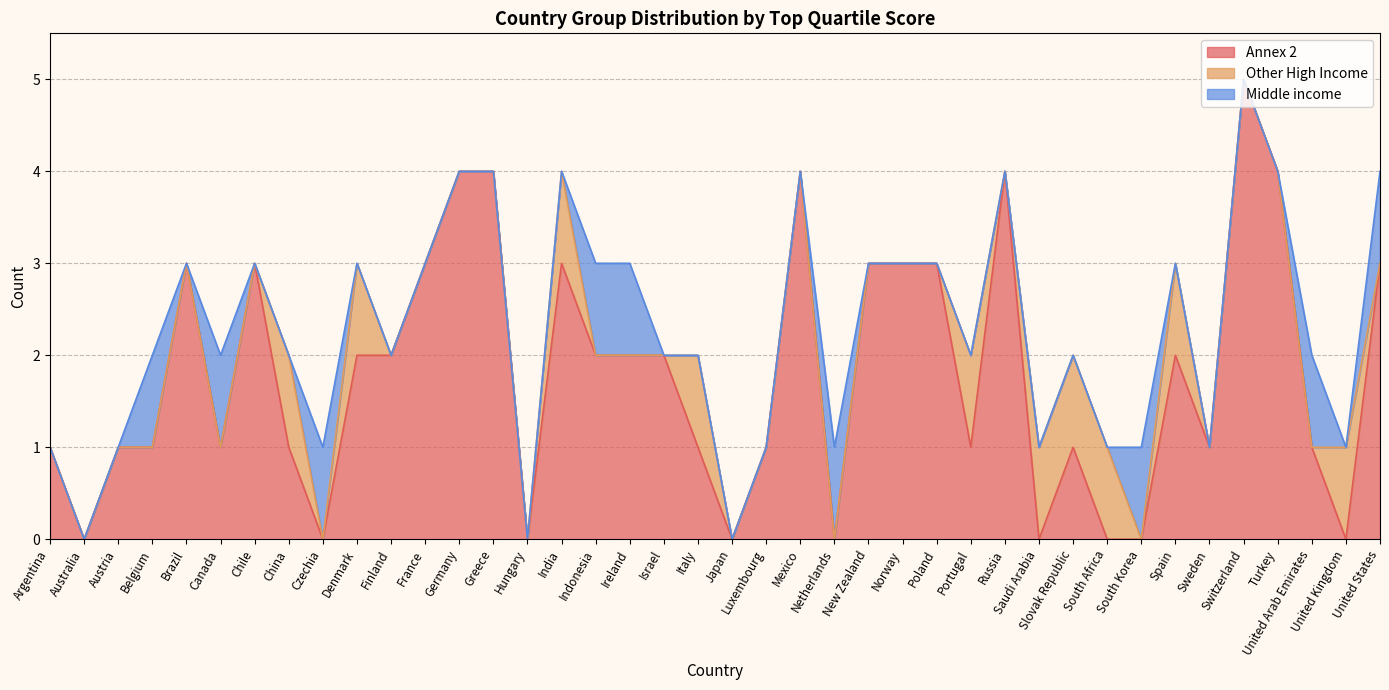

Reading left to right, list all the values displayed in this chart.

Annex 2: 1	0	1	1	3	1	3	1	0	2	2	3	4	4	0	3	2	2	2	1	0	1	4	0	3	3	3	1	4	0	1	0	0	2	1	5	4	1	0	3
Other High Income: 0	0	0	0	0	0	0	1	0	1	0	0	0	0	0	1	0	0	0	1	0	0	0	0	0	0	0	1	0	1	1	1	0	1	0	0	0	0	1	0
Middle income: 0	0	0	1	0	1	0	0	1	0	0	0	0	0	0	0	1	1	0	0	0	0	0	1	0	0	0	0	0	0	0	0	1	0	0	0	0	1	0	1